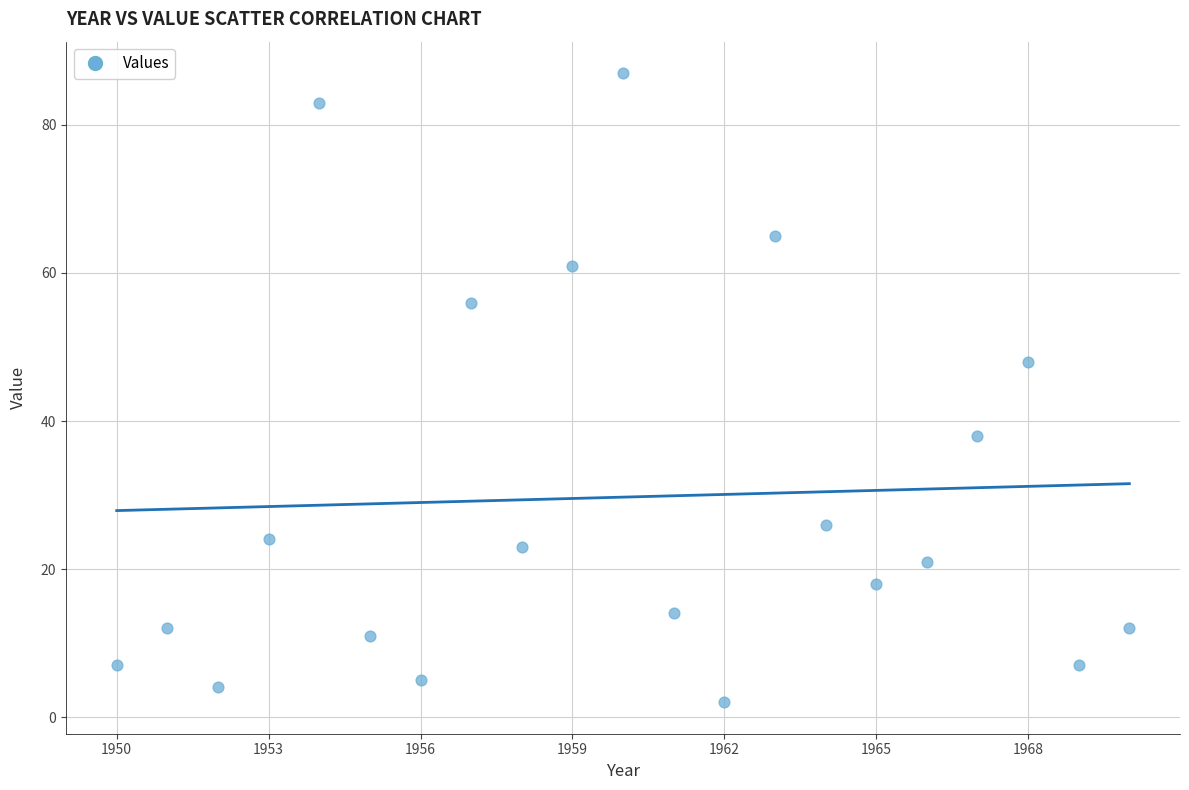

What Y value in the scatter plot is closest to 44?

48